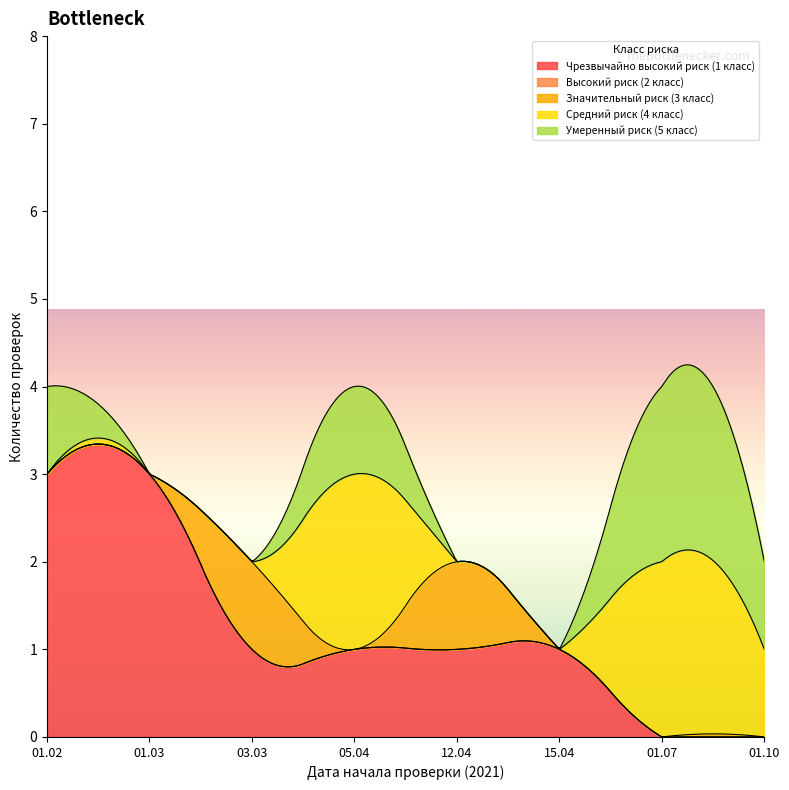

What is the label of the 5th point from the left?

12.04.2021